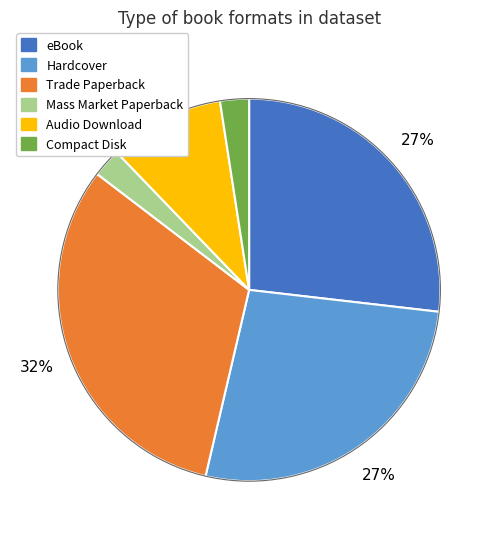

To the nearest percent, what is the average slice percentage?

17%